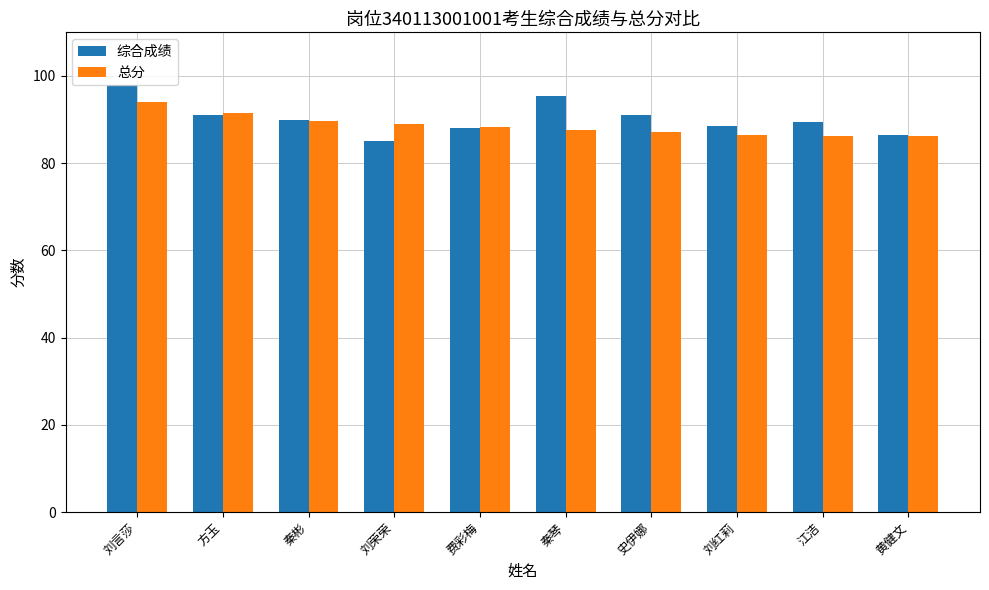

Rank the series by their average value, from lowest to highest.

总分, 综合成绩